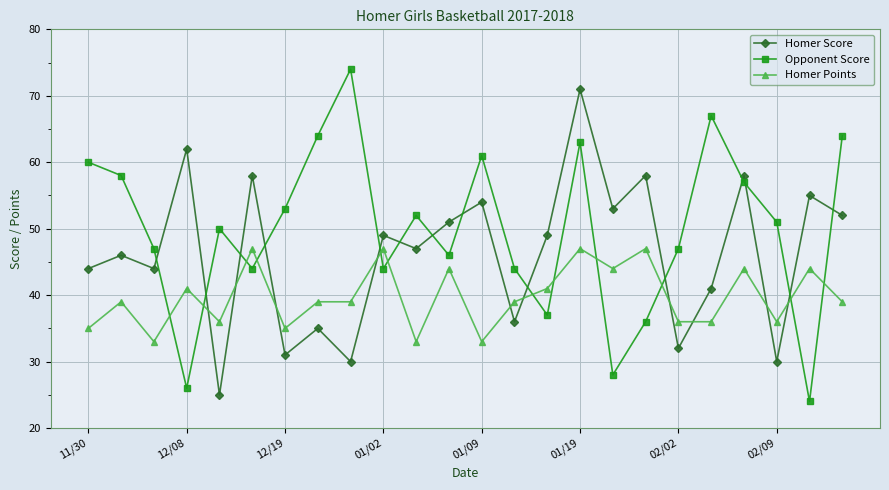

What is the value of the Homer Score point at the 1st from the left?

44